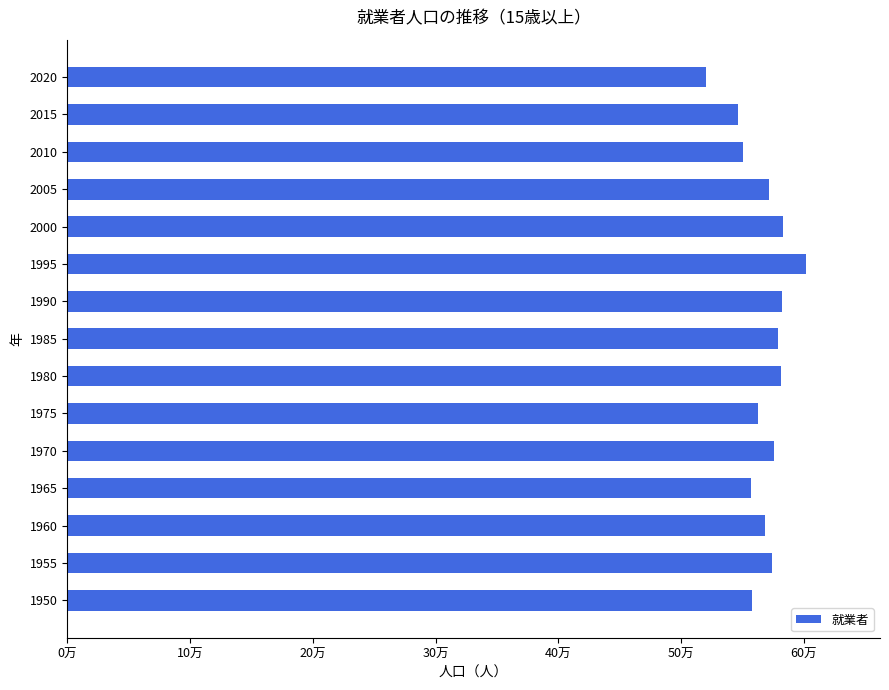

Are the bars horizontal?

Yes